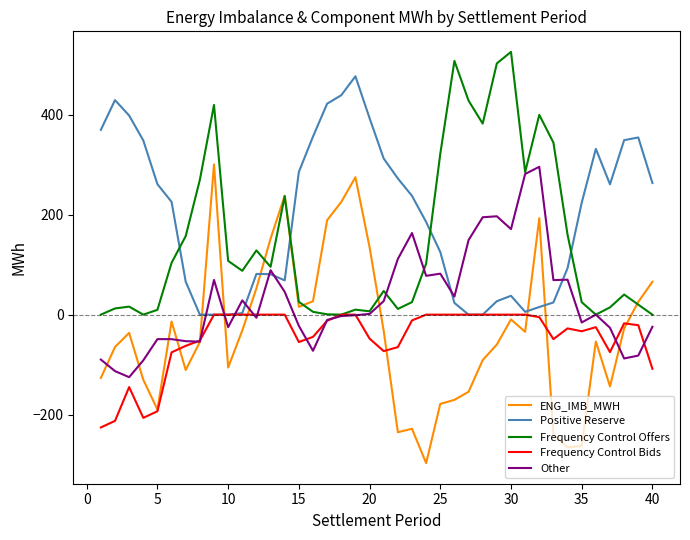

Which series has the largest total across all categories?

Positive Reserve